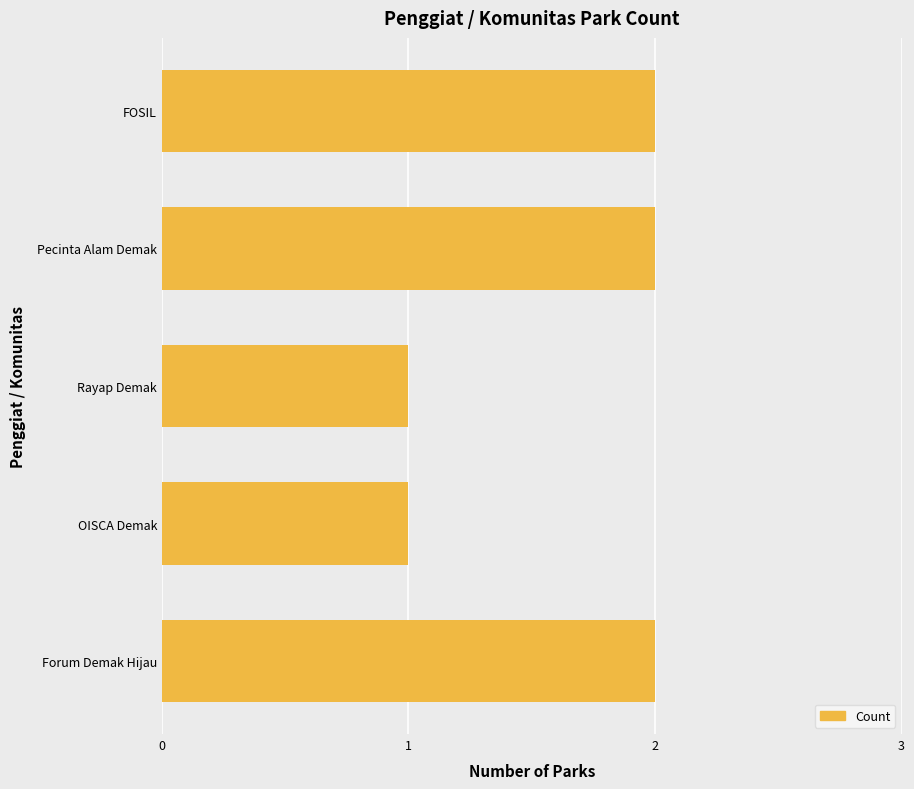

What is the maximum value shown in the chart?

2